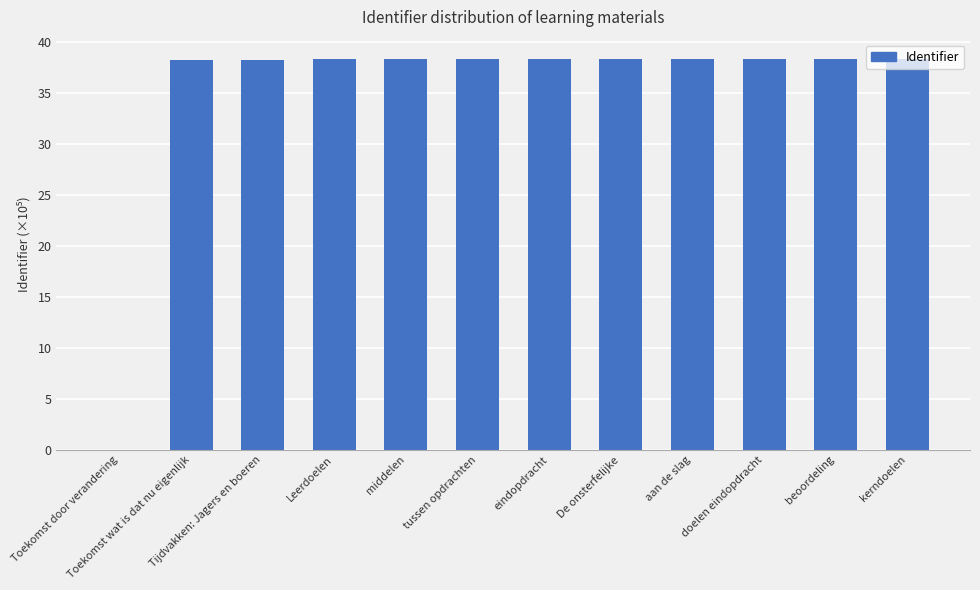

What is the ratio of the value at De onsterfelijke to the value at beoordeling?

1.0